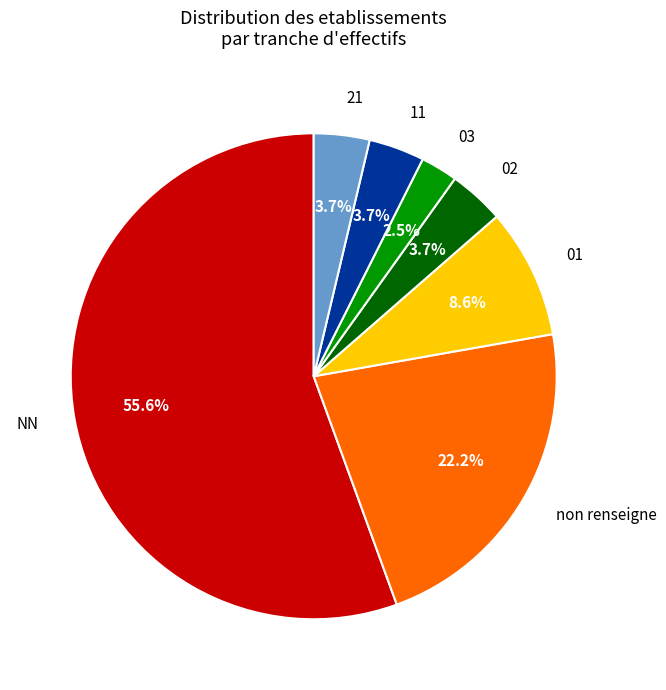

How many segments does this pie chart have?

7